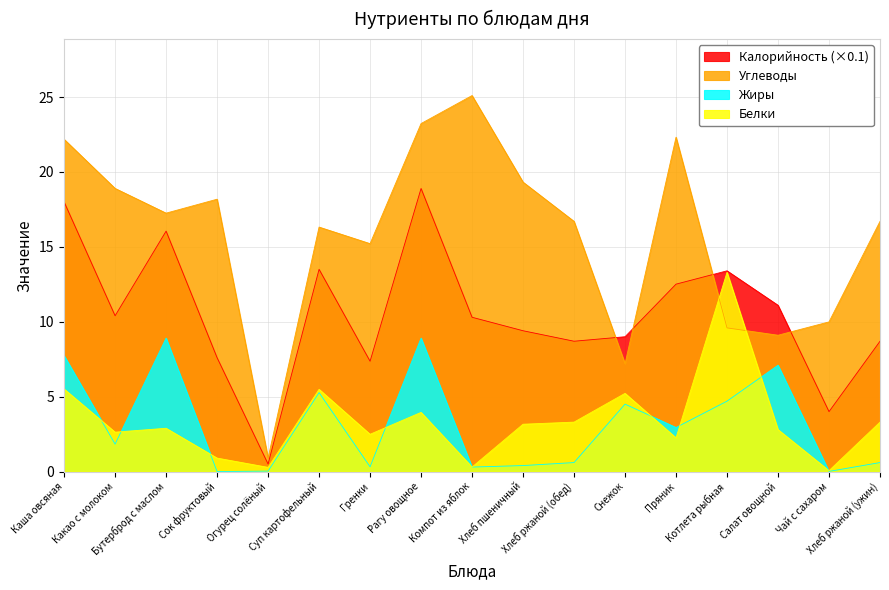

What is the value of the Жиры point at the 17th from the left?

0.6